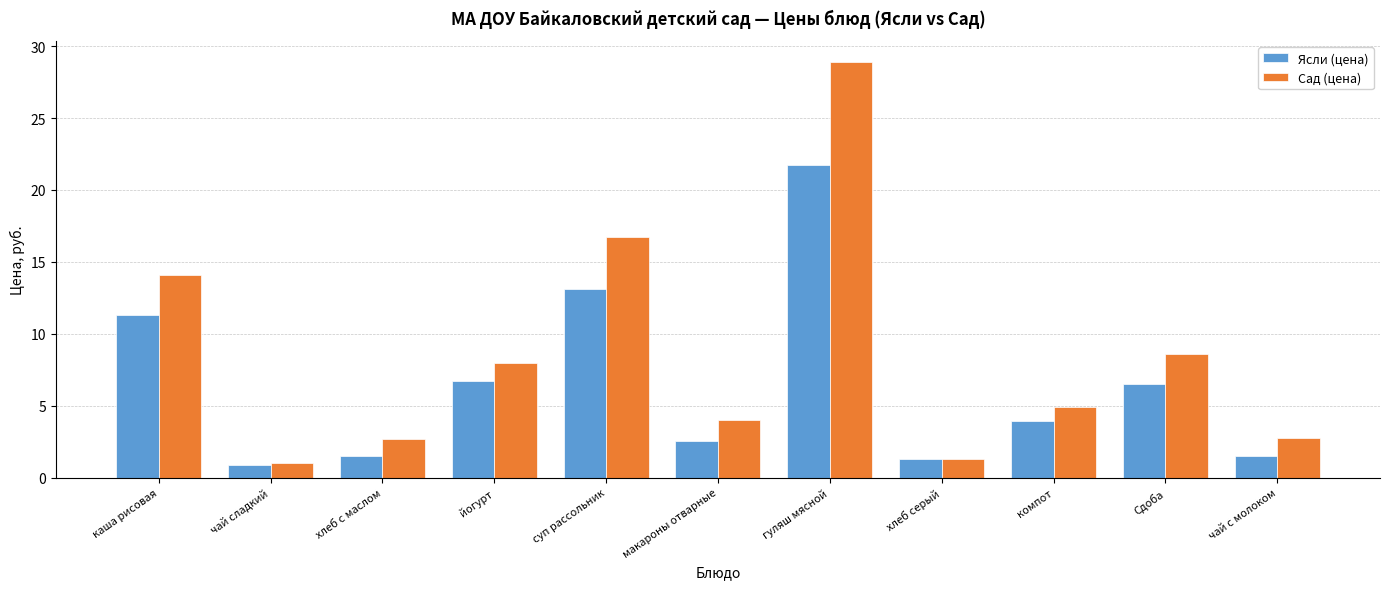

Count the number of data series in this chart.

2